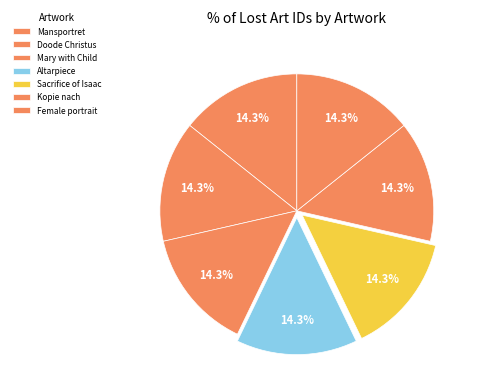

Count the number of slices in the pie.

7